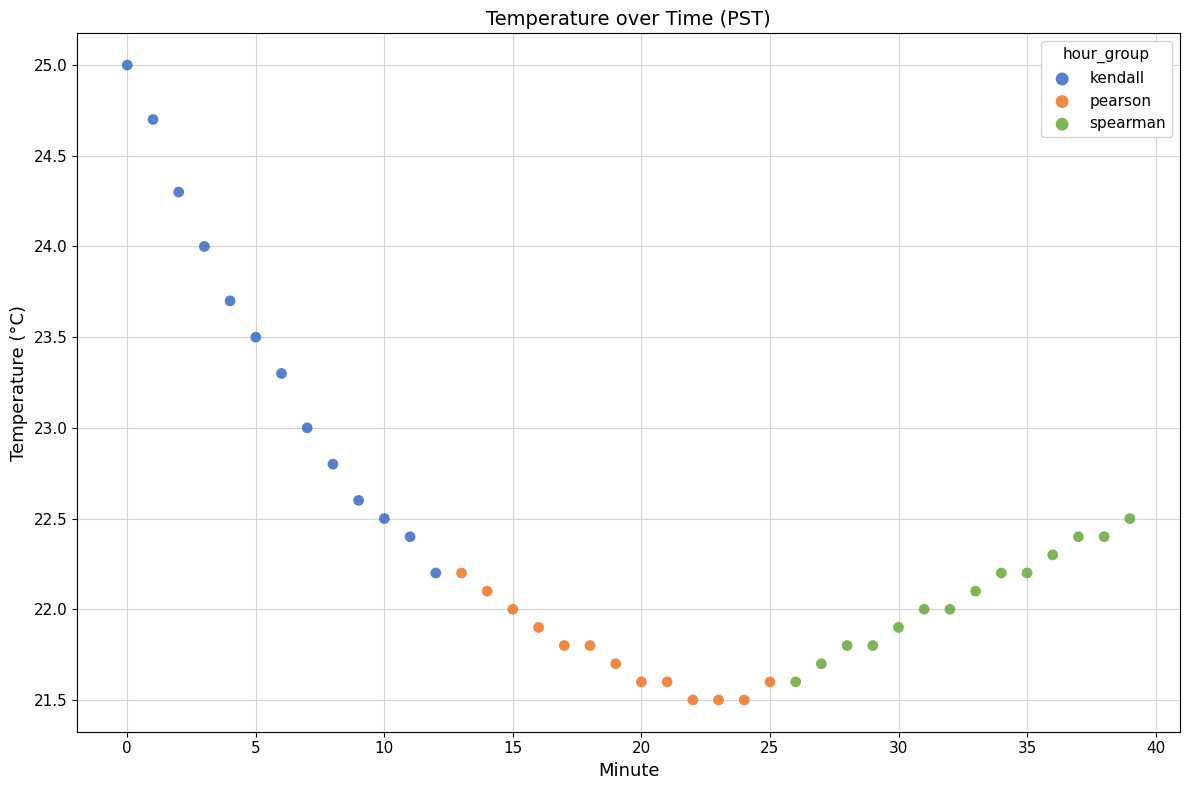

Which series has the widest spread of Y values?

kendall